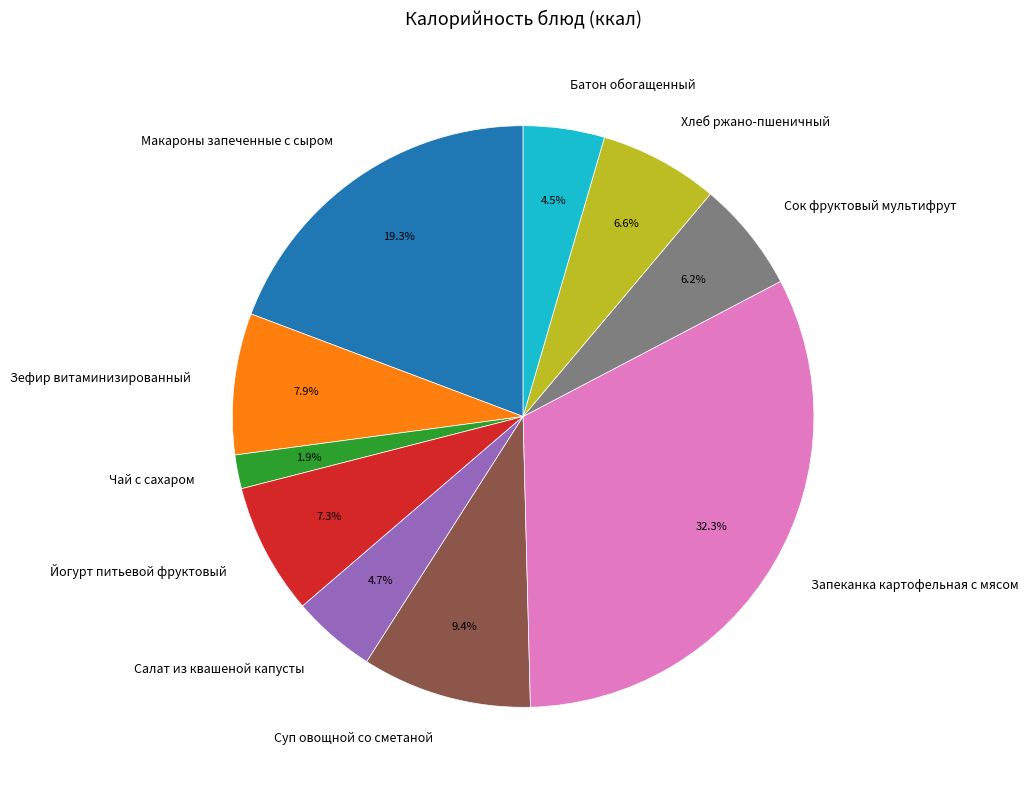

Does any single category account for the majority?

No